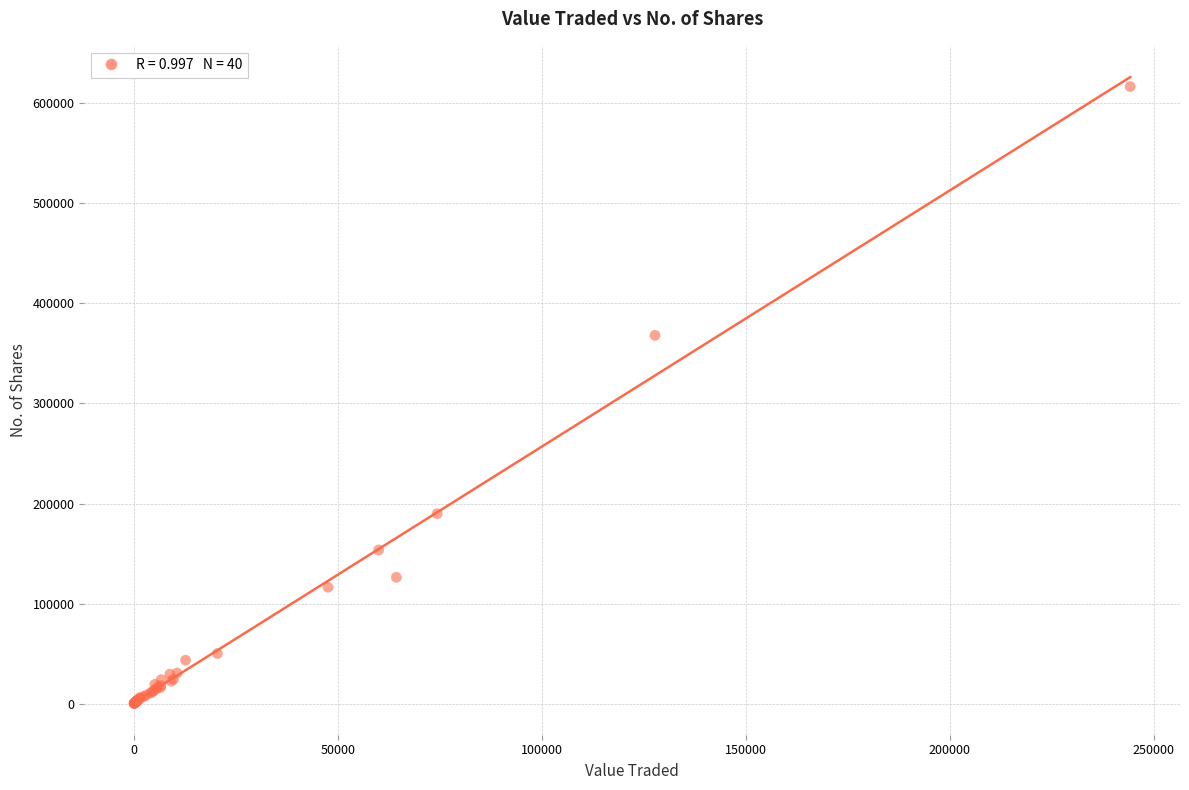

What Y value in the scatter plot is closest to 308517?

368120